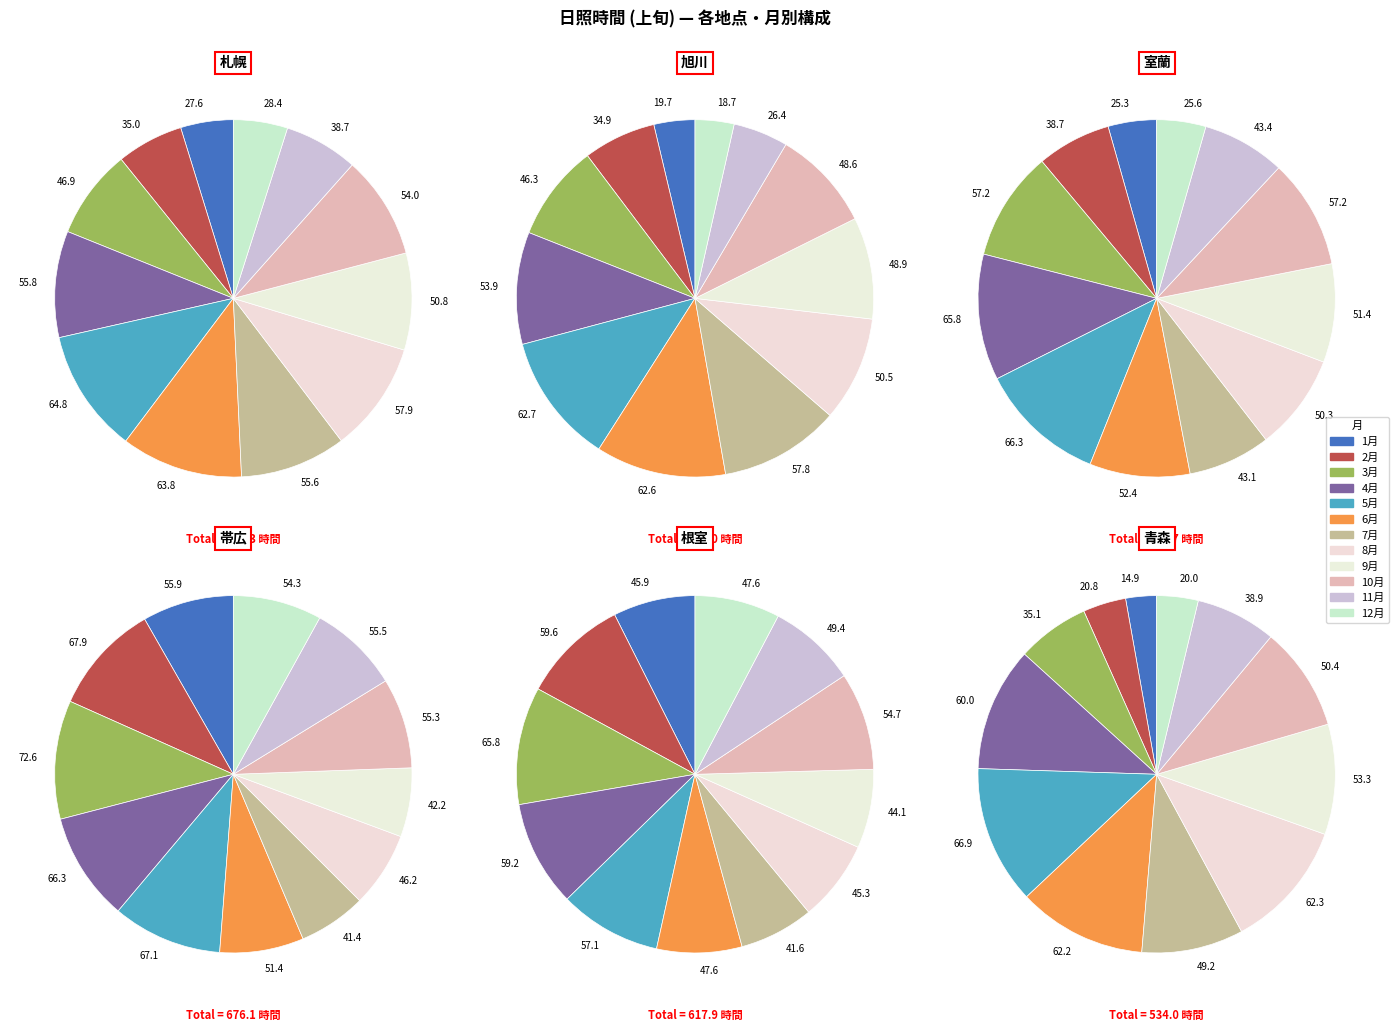

Does 札幌 represent more than half of the total?

No